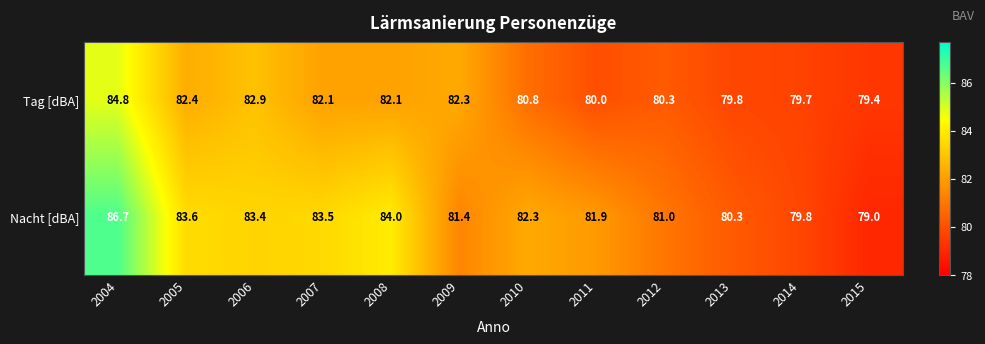

What is the difference between the highest and lowest values at 2008?

1.9